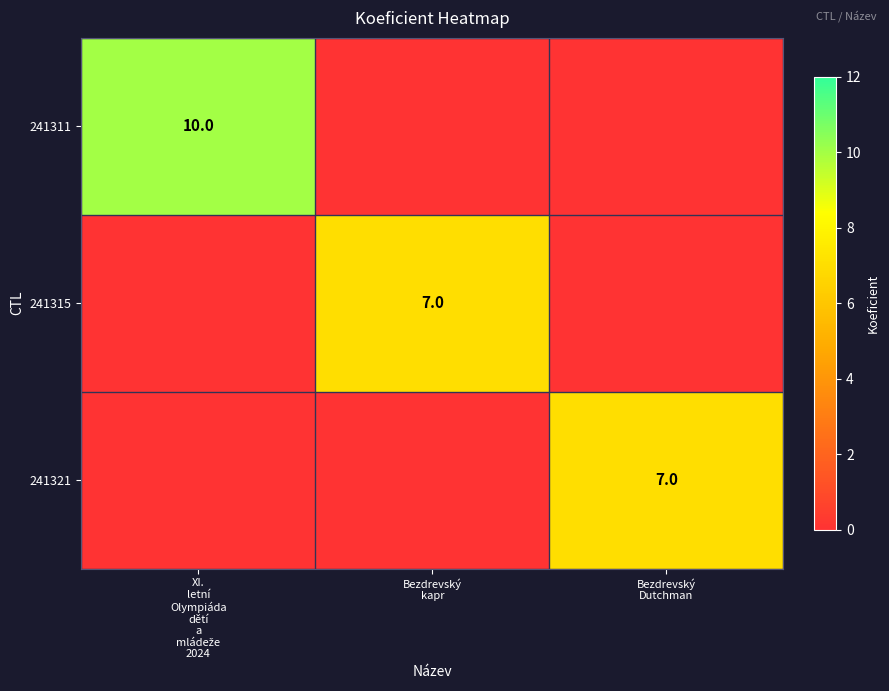

At how many categories does at least one series exceed 6?

3